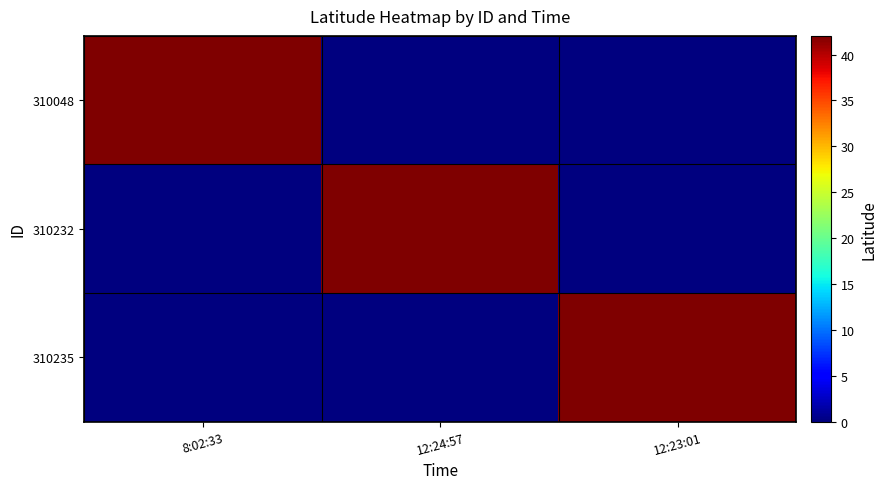

At which category is the sum across all series the highest?

8:02:33